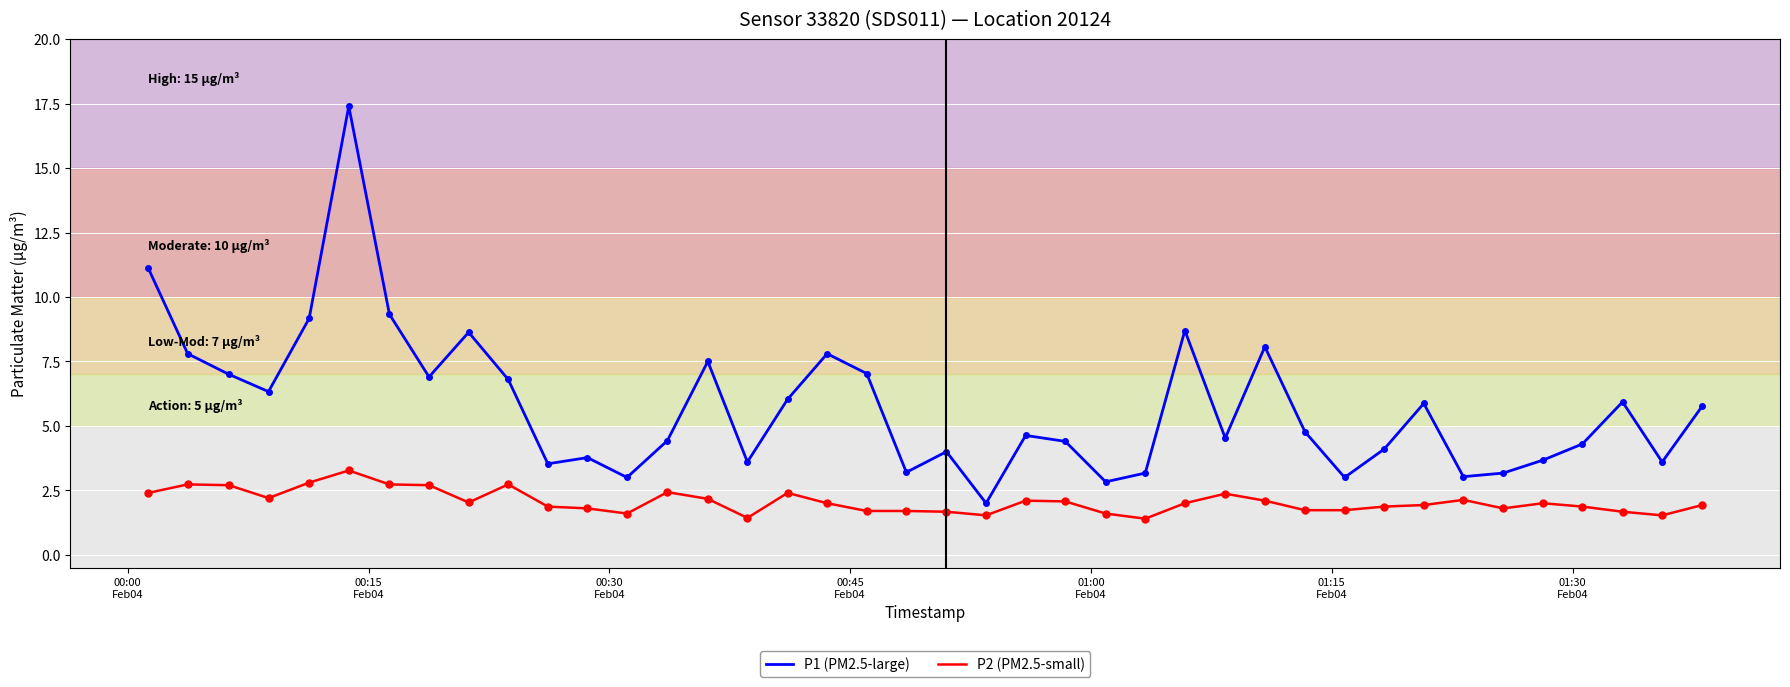

True or false: P2 (PM2.5-small) and P1 (PM2.5-large) intersect in this chart.

False